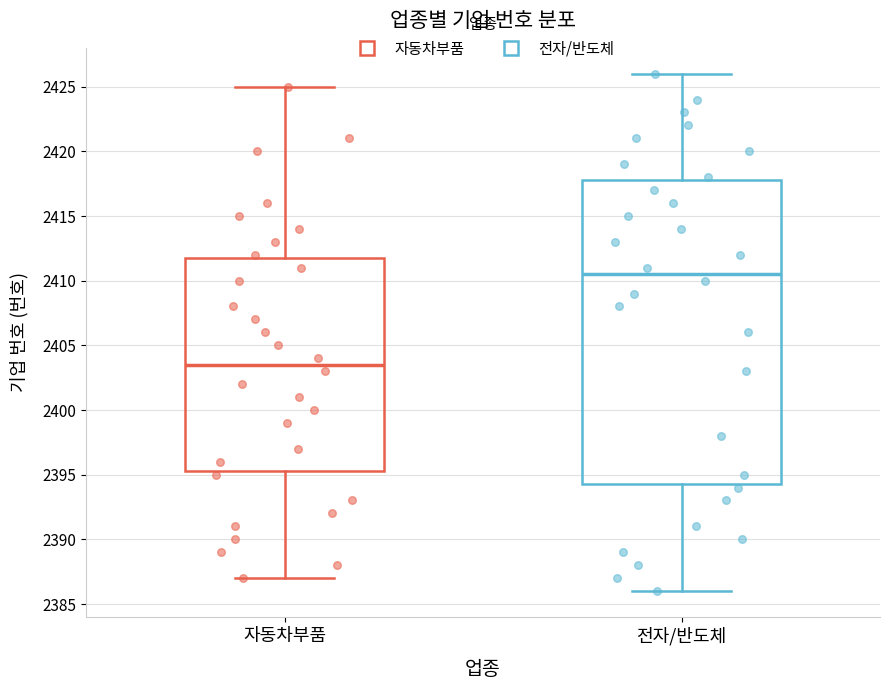

Which box has the lowest median line?

자동차부품